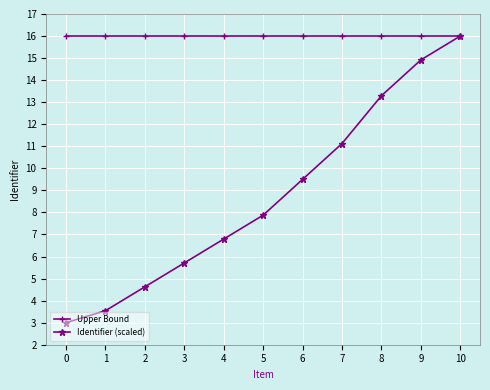

The value of Upper Bound at 7 is 16.0. True or false?

True